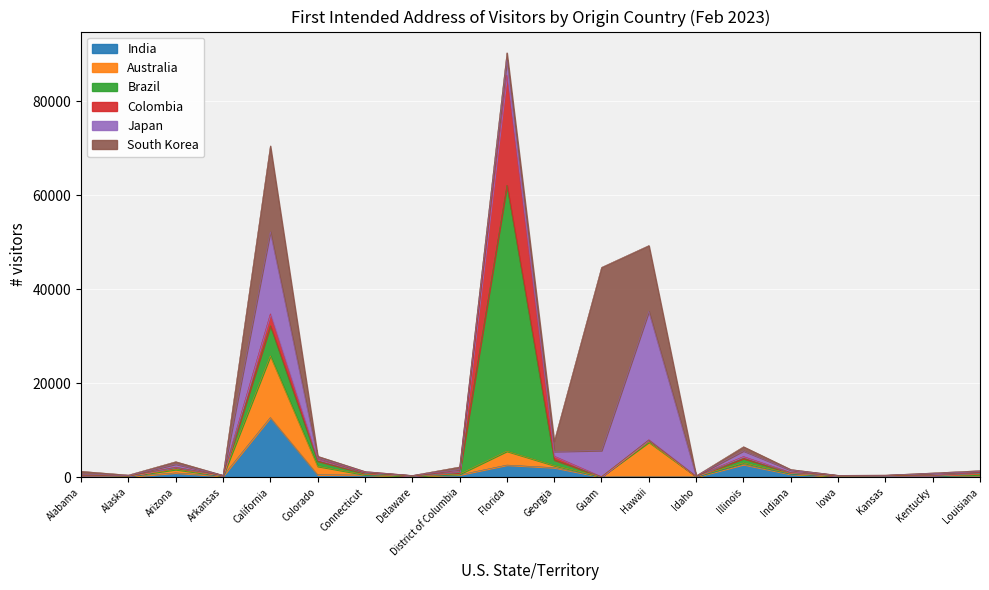

True or false: Brazil and Japan intersect in this chart.

True